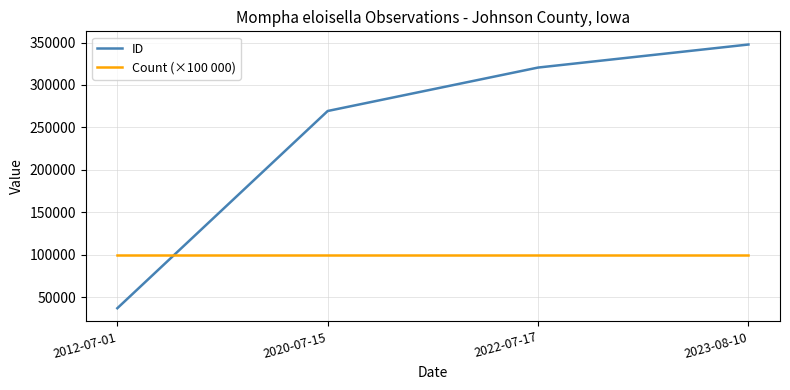

Is the value of ID at 2022-07-17 greater than the value of Count (×100 000) at 2012-07-01?

Yes